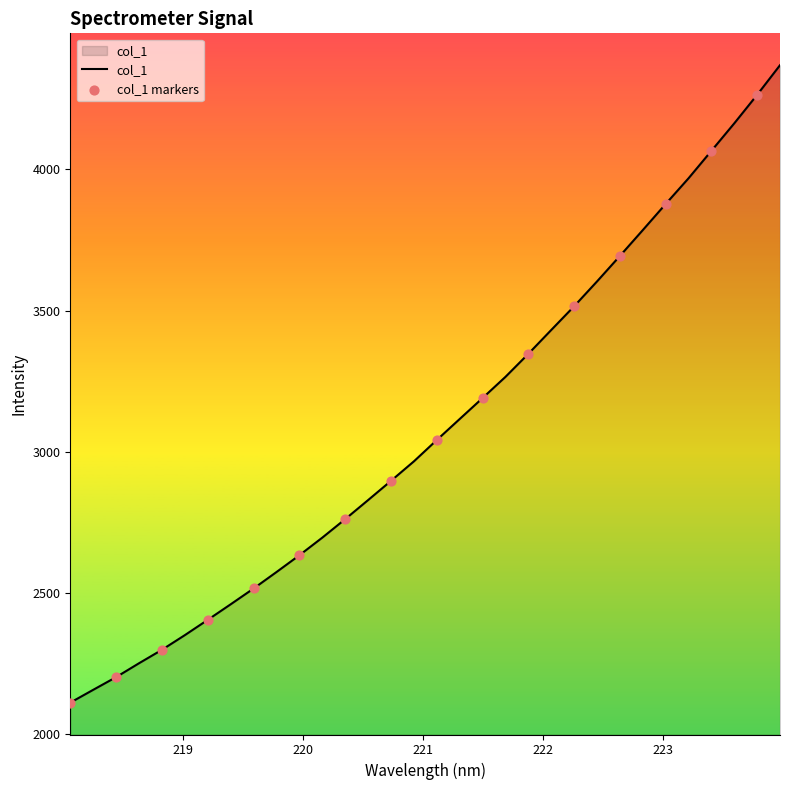

What is the smallest value displayed?

2111.8